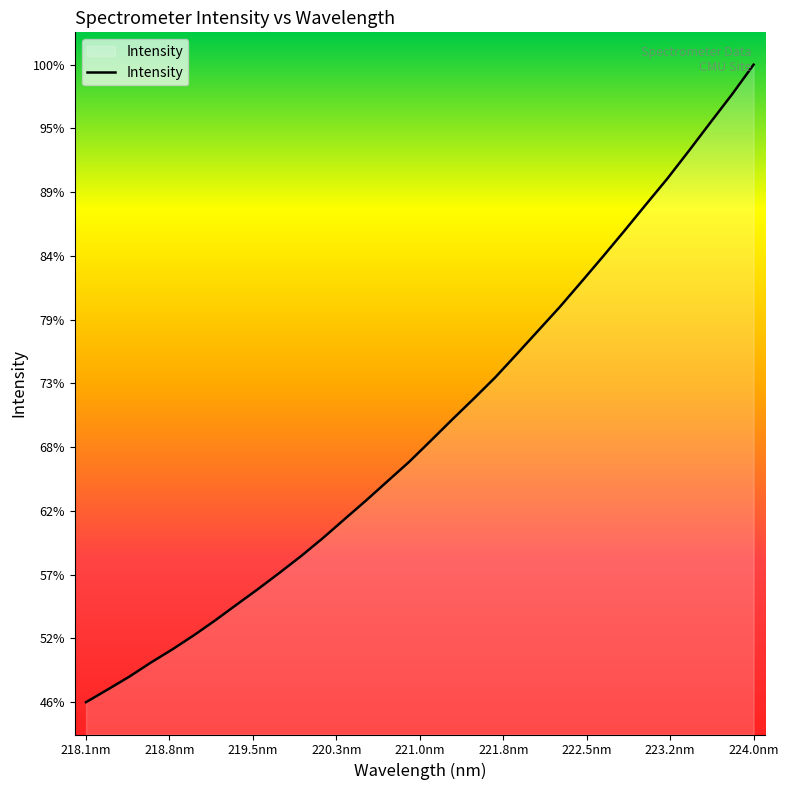

Is this an area chart (filled region under the line)?

Yes